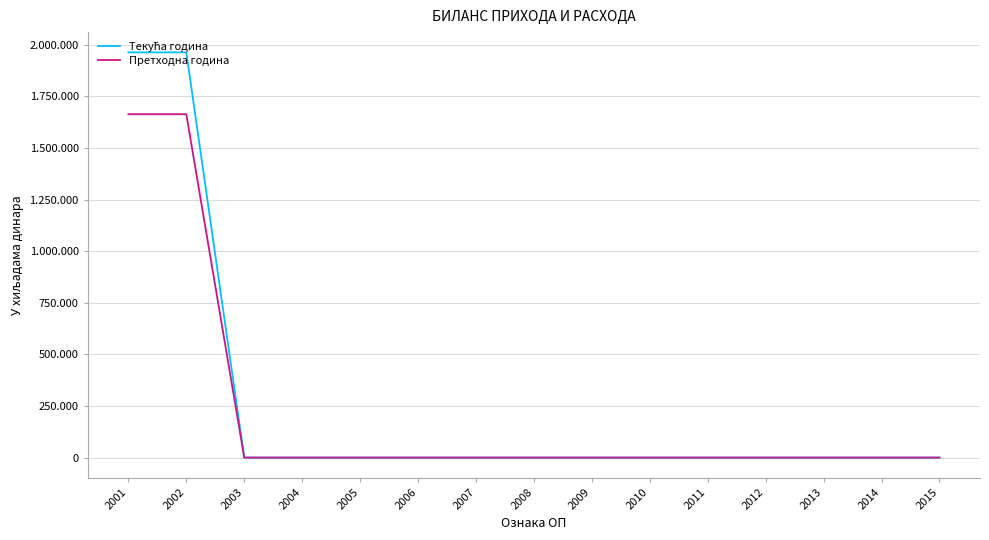

True or false: Претходна година and Текућа година cross at least once.

False